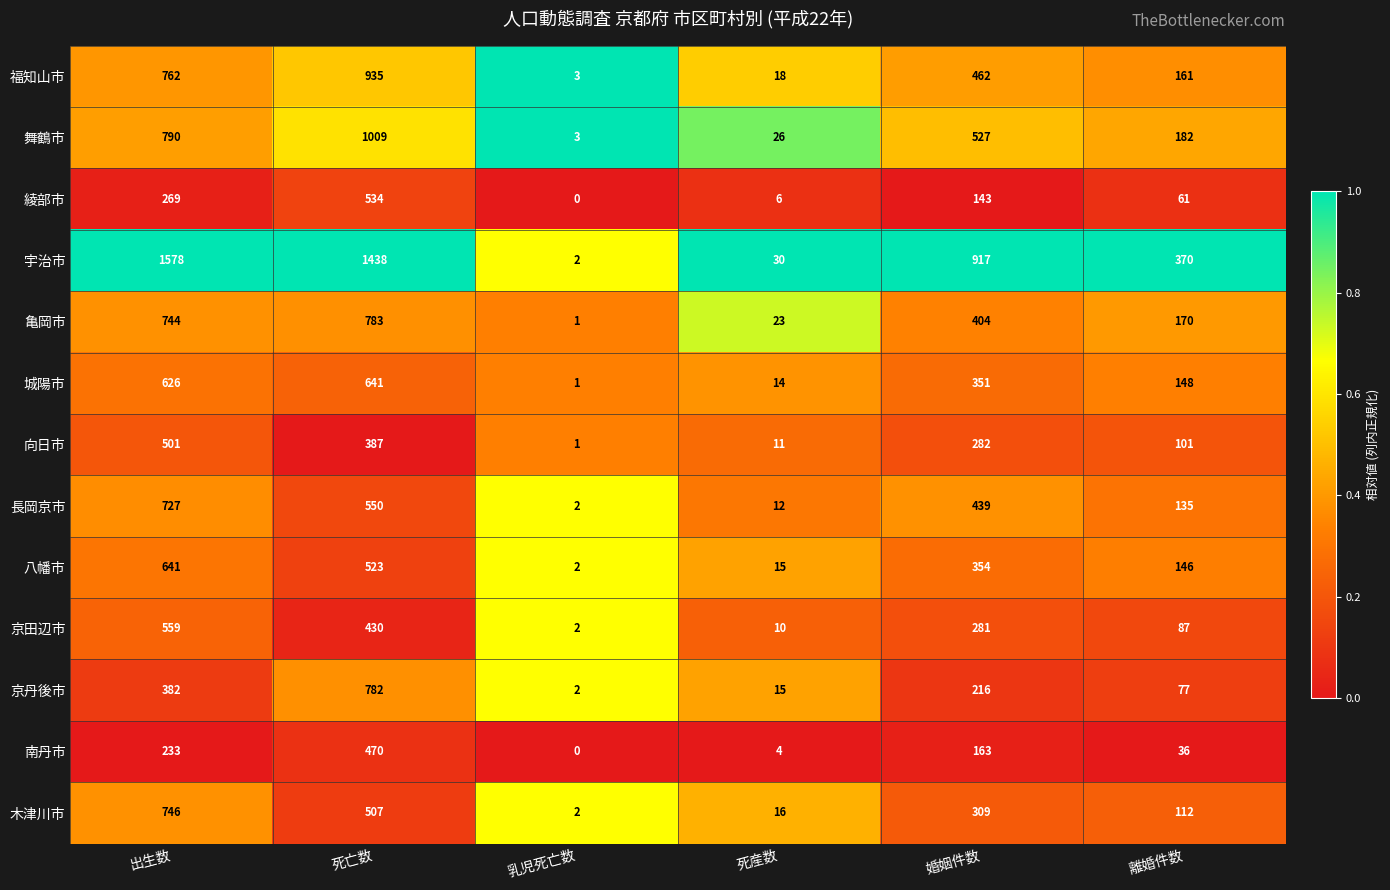

What is the difference between the second highest and minimum values in the 京丹後市 series?

380